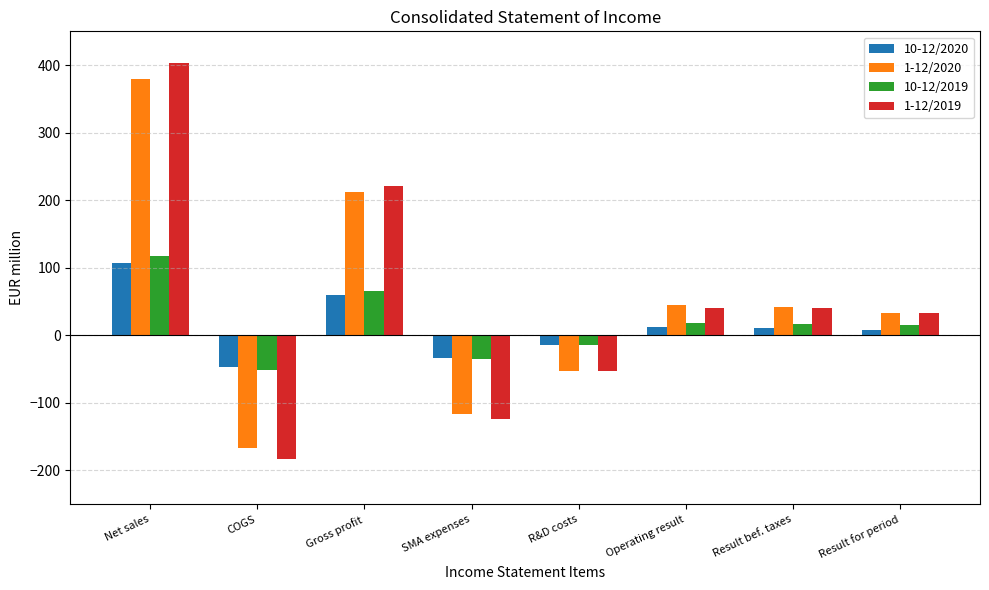

How many categories are shown in the chart?

8